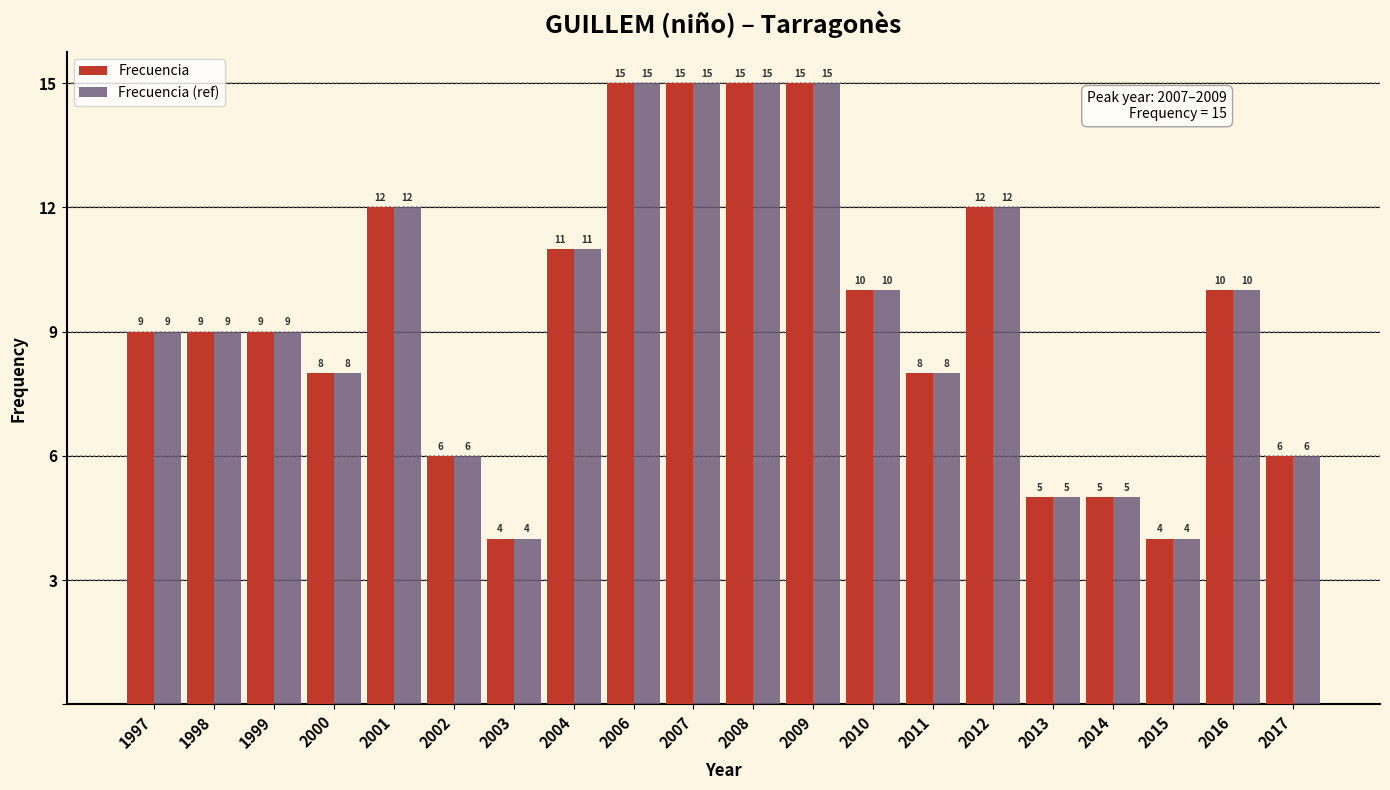

Reading left to right, extract all data points from this chart.

Frecuencia: 1997=9	1998=9	1999=9	2000=8	2001=12	2002=6	2003=4	2004=11	2006=15	2007=15	2008=15	2009=15	2010=10	2011=8	2012=12	2013=5	2014=5	2015=4	2016=10	2017=6
Frecuencia (ref): 1997=9	1998=9	1999=9	2000=8	2001=12	2002=6	2003=4	2004=11	2006=15	2007=15	2008=15	2009=15	2010=10	2011=8	2012=12	2013=5	2014=5	2015=4	2016=10	2017=6